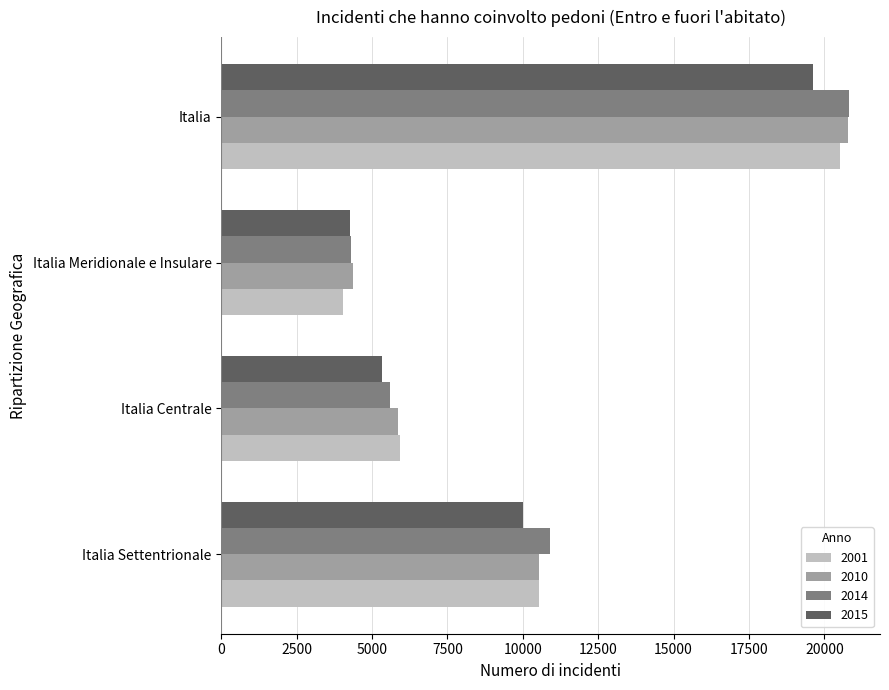

What is the difference between the 2001 values at Italia Meridionale e Insulare and Italia?

16481